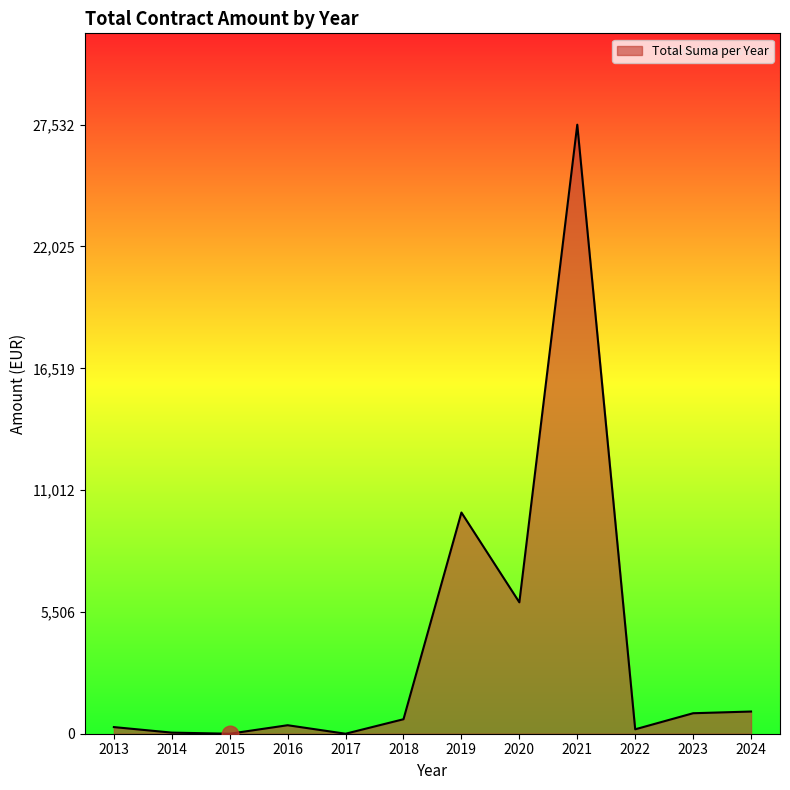

What is the change in value from 2017 to 2020?

+5939.7